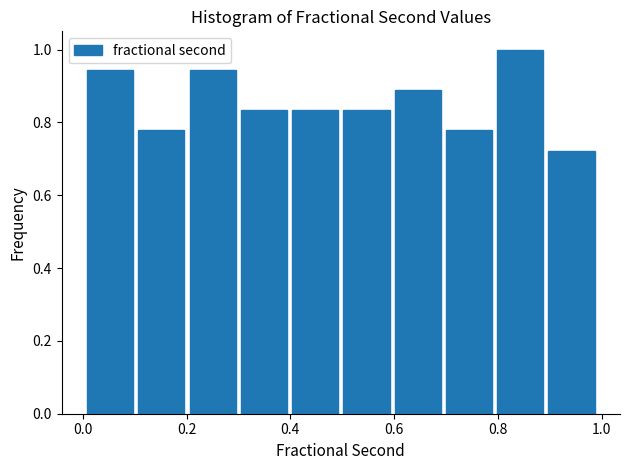

What is the height of the bar covering 0.0 to 0.1 on the x-axis? Neither the bar edges nor the heights are printed on the chart, so give them approximately, as read against the axes.

0.94